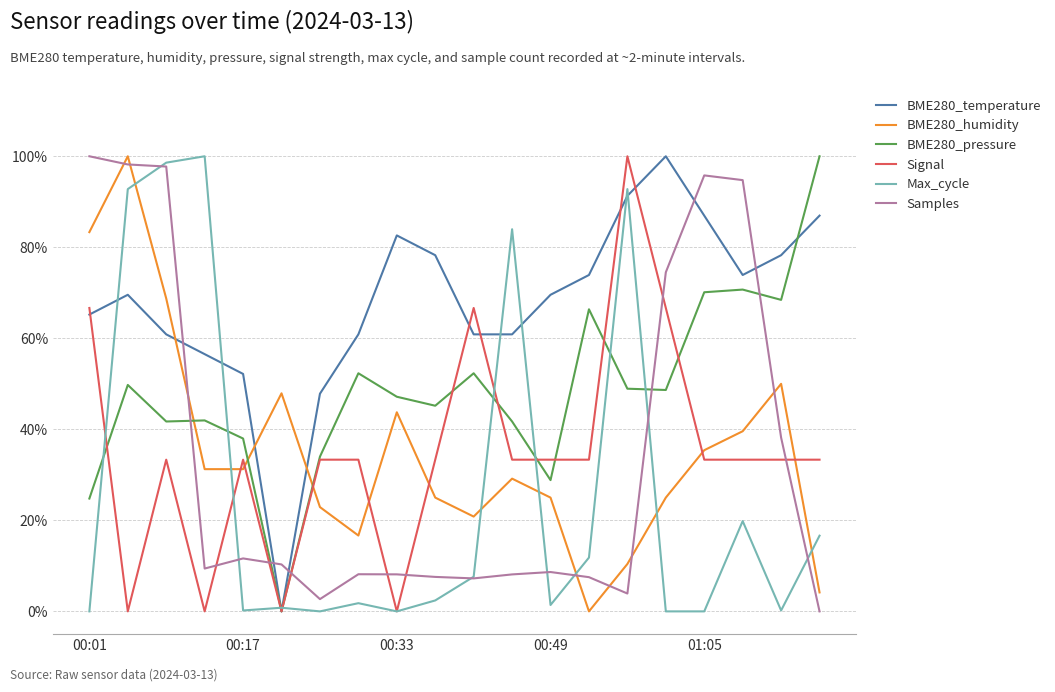

Does the chart display data point markers on the line(s)?

No